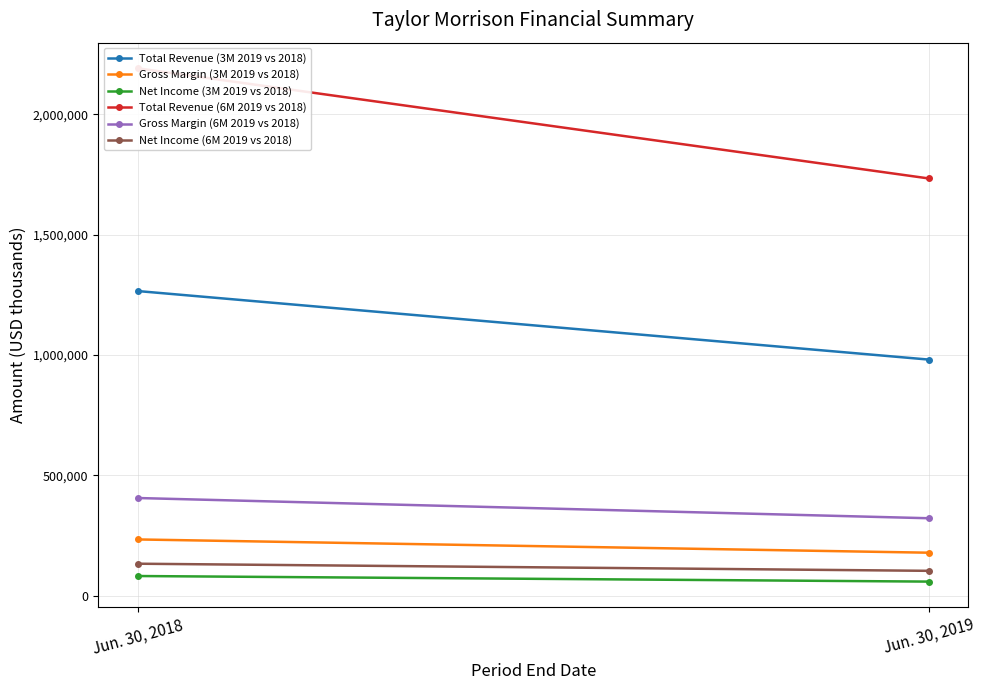

Is the value of Gross Margin (6M 2019 vs 2018) at Jun. 30, 2019 greater than the value of Net Income (6M 2019 vs 2018) at Jun. 30, 2018?

Yes